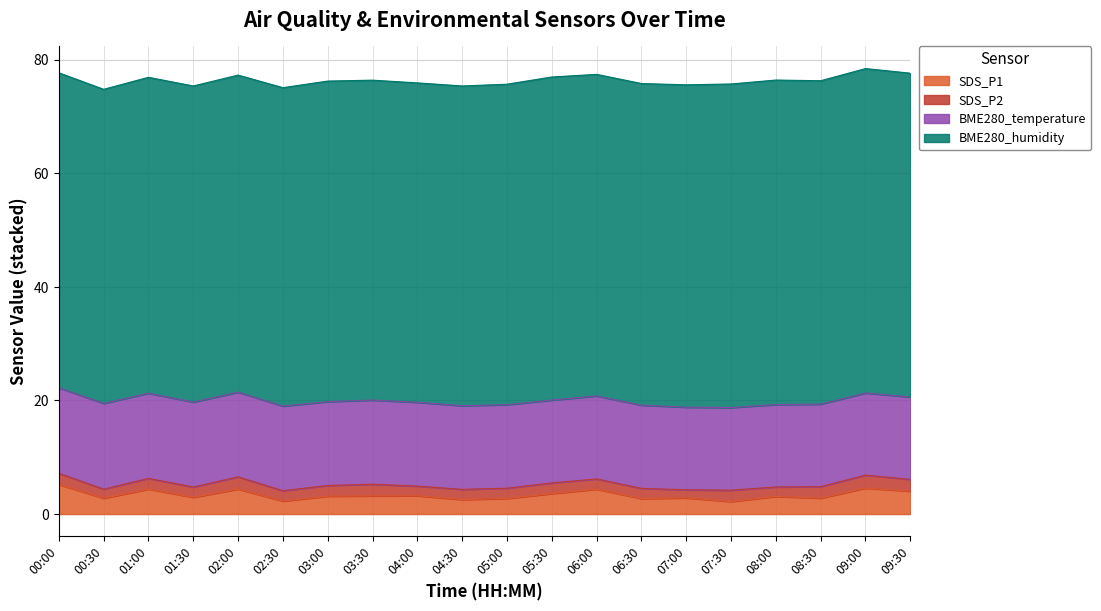

In BME280_temperature, how many points are lower than both neighbors (excluding endpoints)?

5